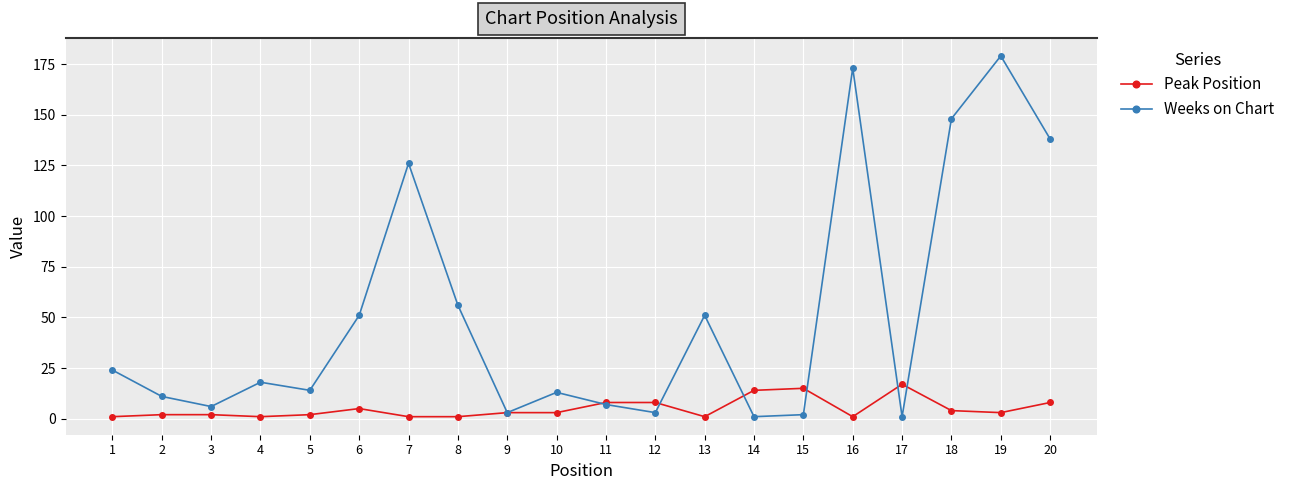

How many lines are shown in the chart?

2